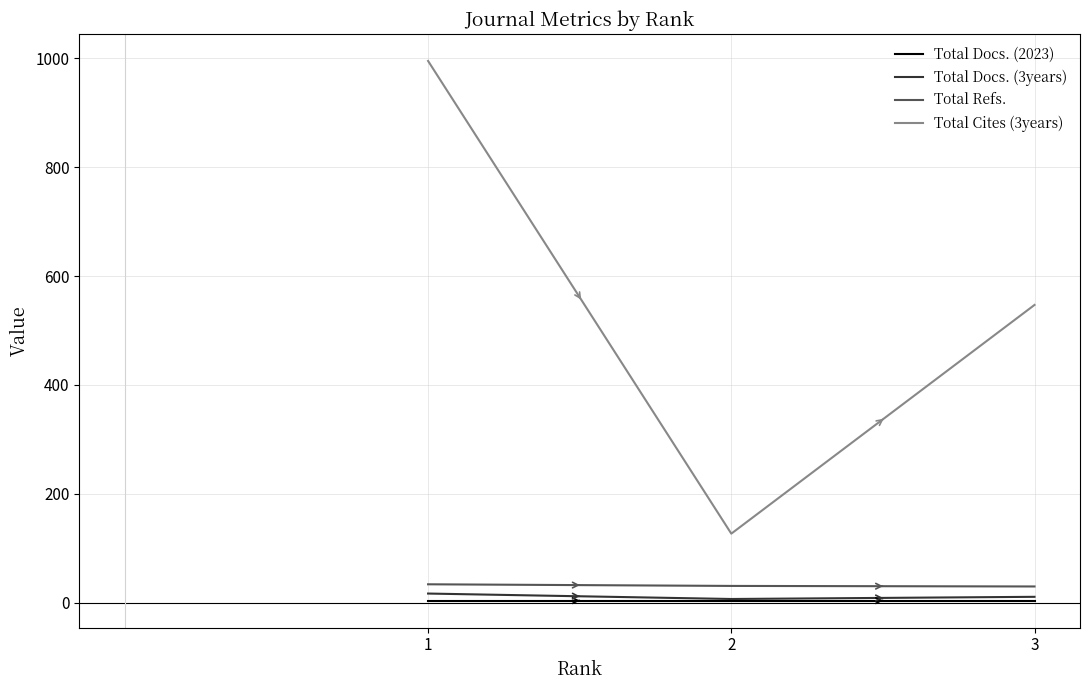

At which category is the sum across all series the highest?

1